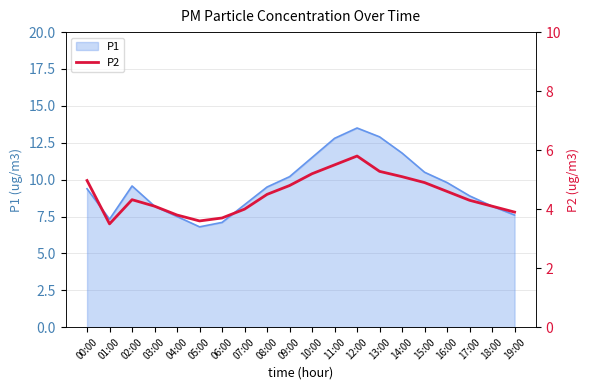

What is the maximum value for P1?

13.5